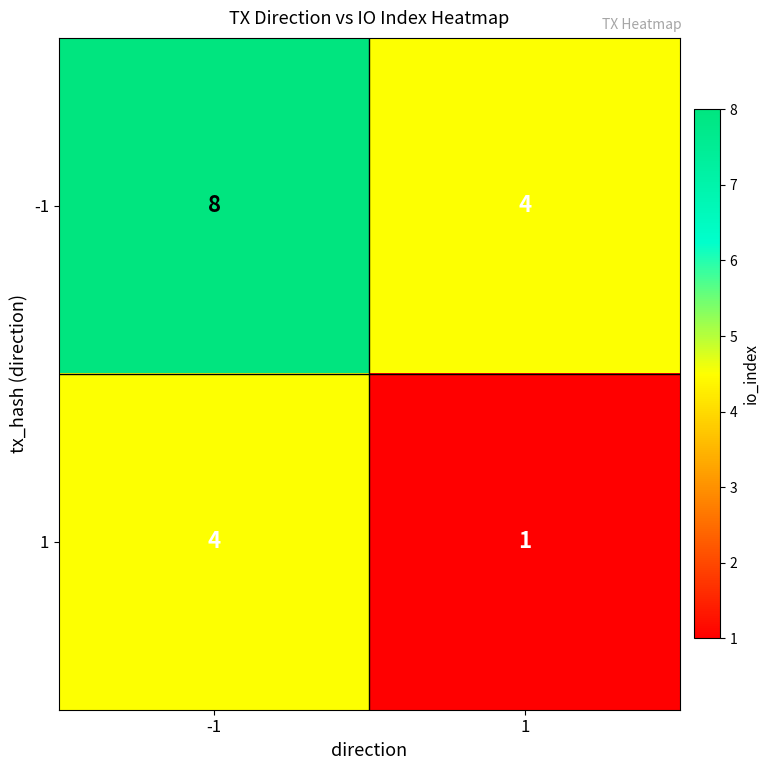

How many series are shown in this chart?

2